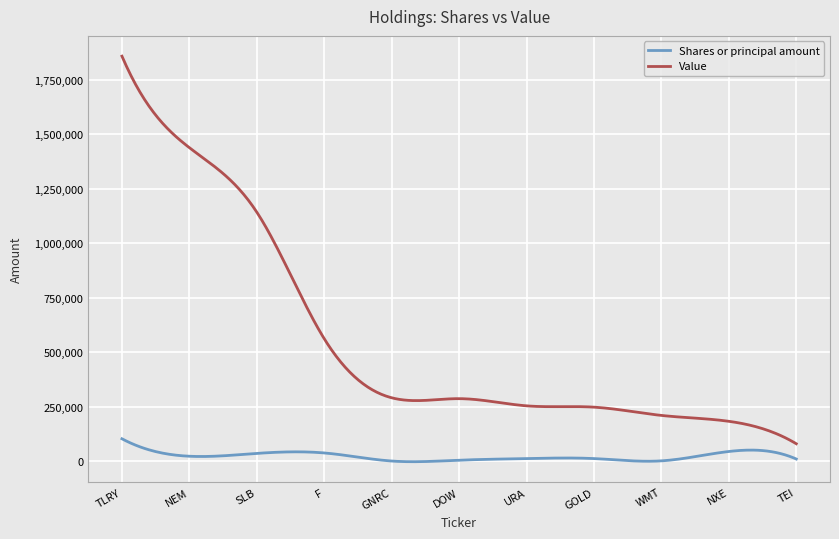

True or false: Value and Shares or principal amount intersect in this chart.

False